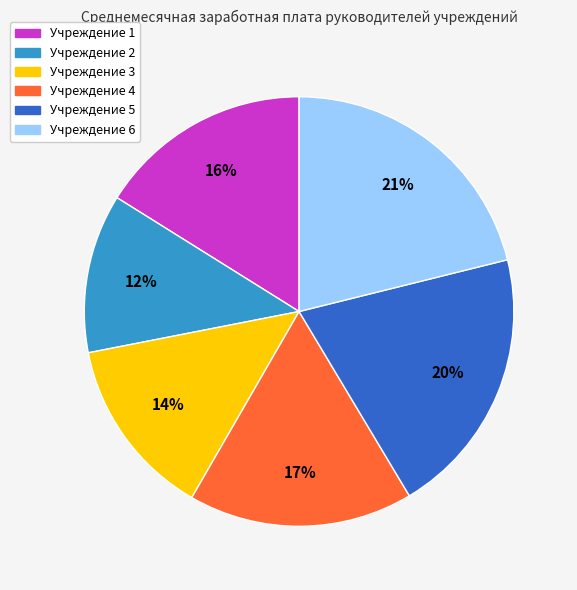

To the nearest percent, what portion does Учреждение 6 represent?

21%